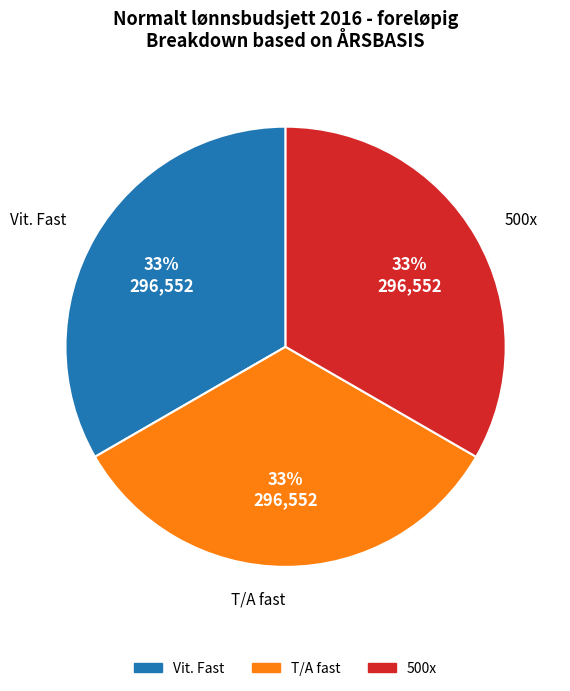

Is there a majority slice in this chart?

No